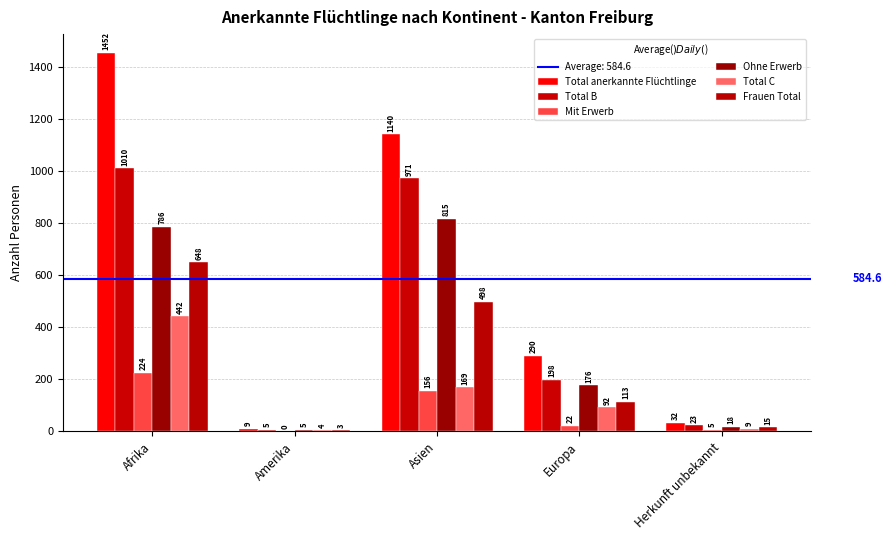

Between Afrika and Asien, which is larger?

Afrika